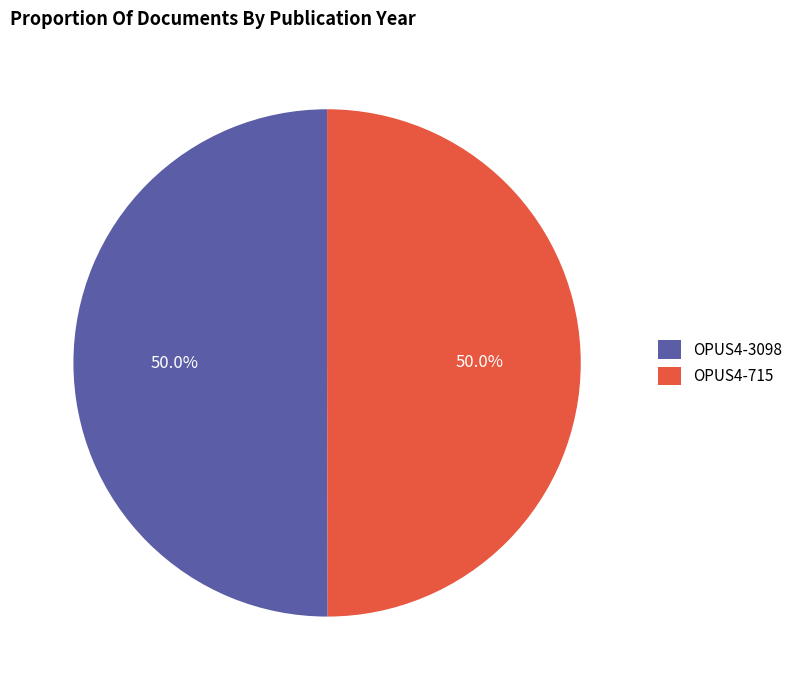

To the nearest percent, what is the combined percentage of OPUS4-3098 and OPUS4-715?

100%